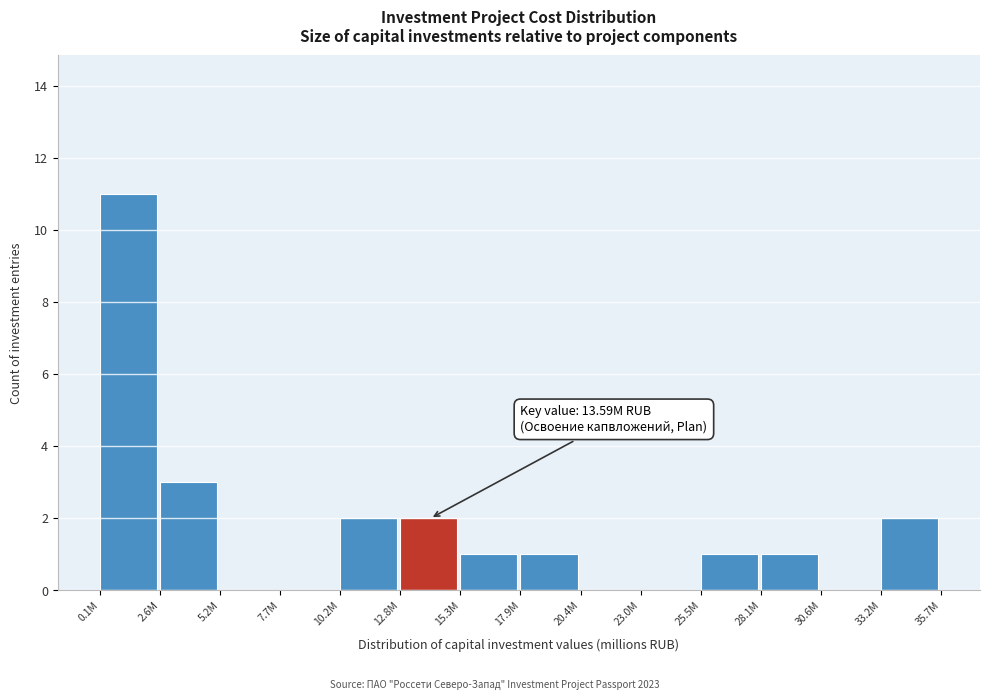

Reading left to right, transcribe all the data shown in this chart.

0.1M=11	2.6M=3	5.2M=0	7.7M=0	10.2M=2	12.8M=2	15.3M=1	17.9M=1	20.4M=0	23.0M=0	25.5M=1	28.1M=1	30.6M=0	33.2M=2